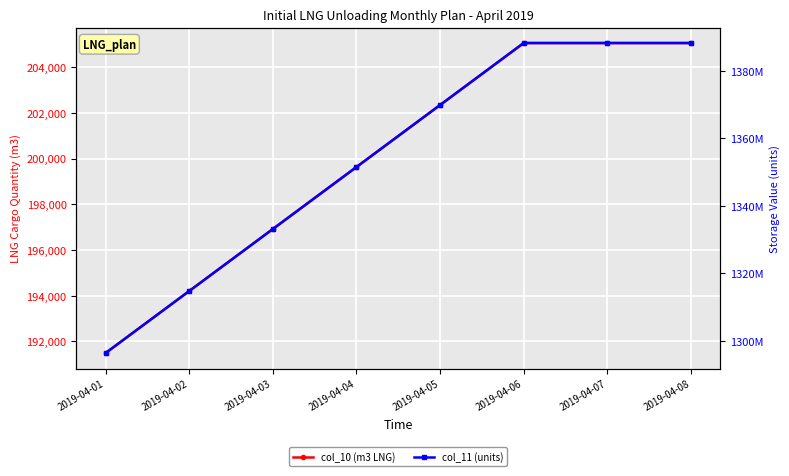

At which label does col_10 (m3 LNG) first exceed 202343?

2019-04-06